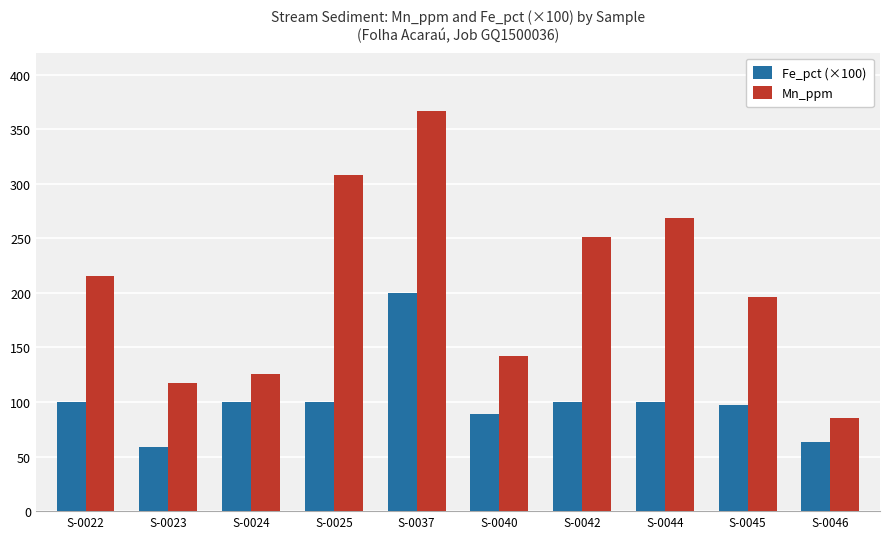

What is the highest value of the Mn_ppm series?

367